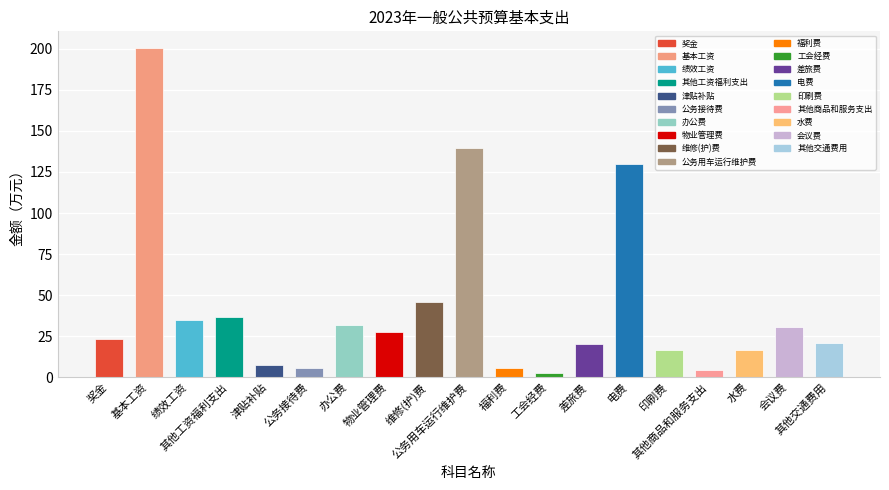

What is the smallest value displayed?

2.5